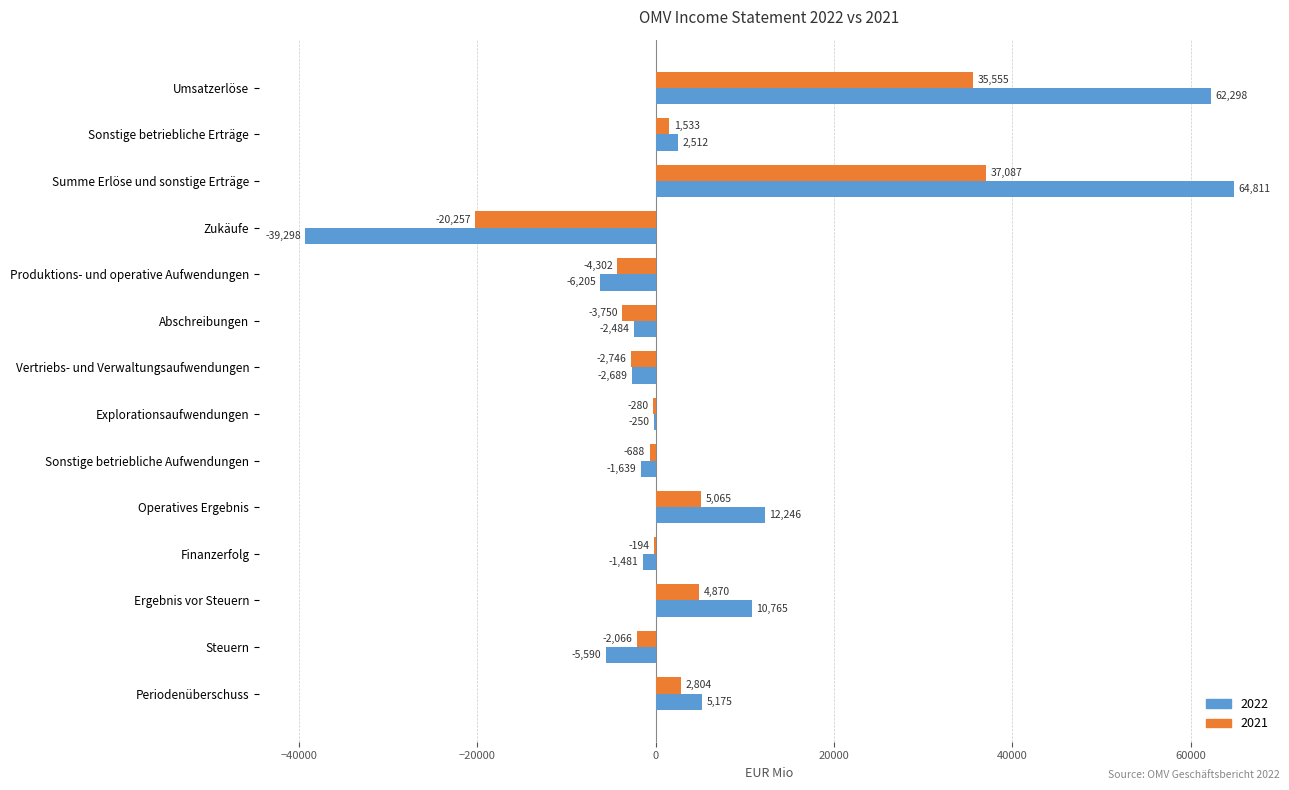

Which category has the highest value across all series?

Summe Erlöse und sonstige Erträge